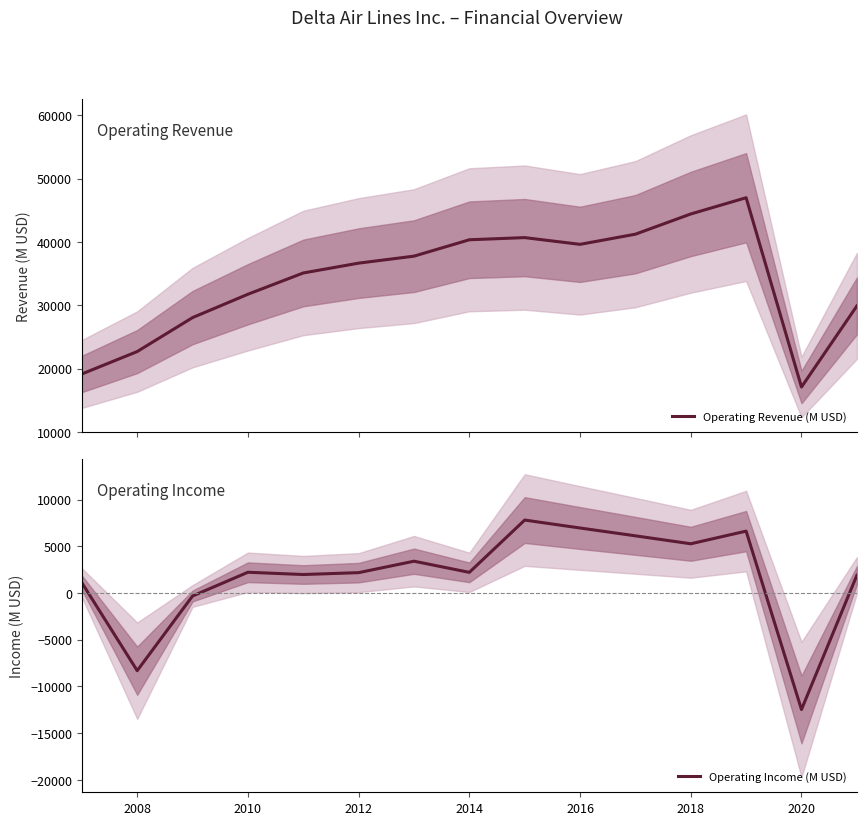

True or false: Operating Income (M USD) has a value of 6952 at 2016.

True